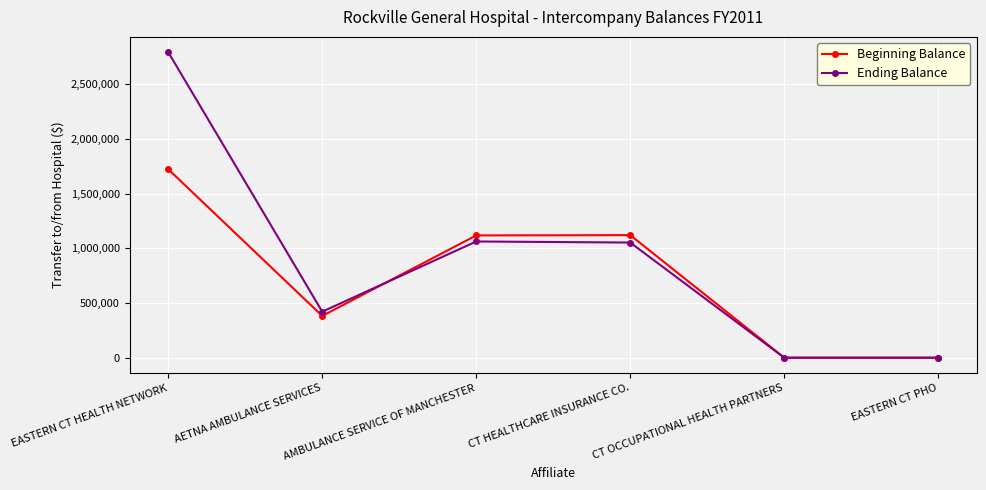

Rank the series at CT HEALTHCARE INSURANCE CO. from lowest to highest value.

Ending Balance, Beginning Balance